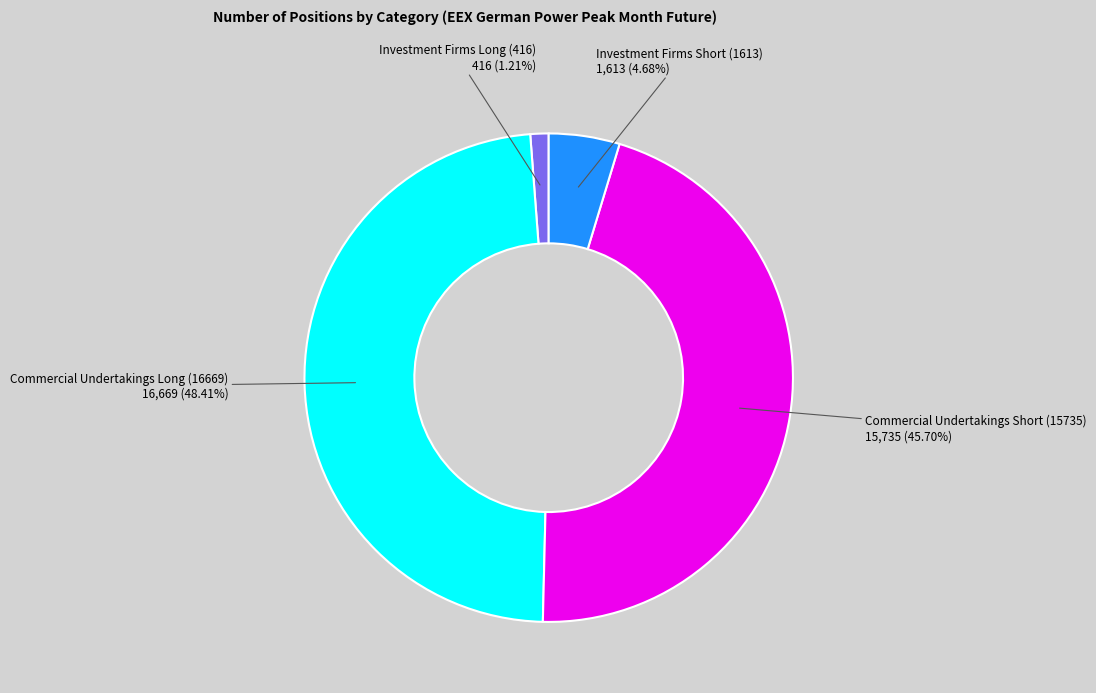

To the nearest percent, what is the average slice percentage?

25%